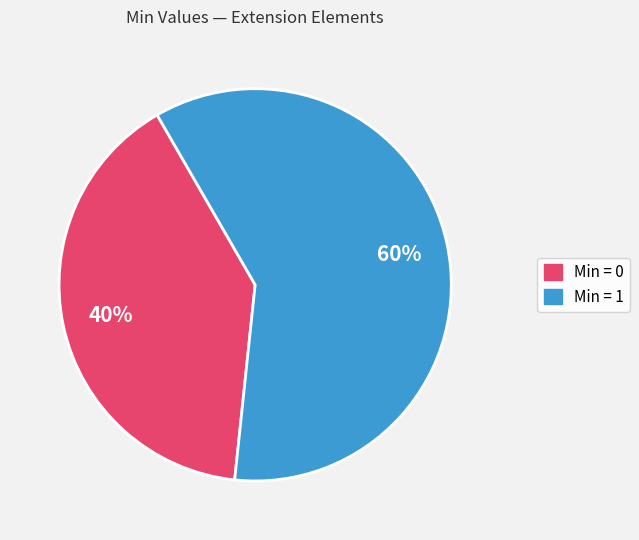

To the nearest percent, what is the difference between the largest and smallest slice percentages?

20%